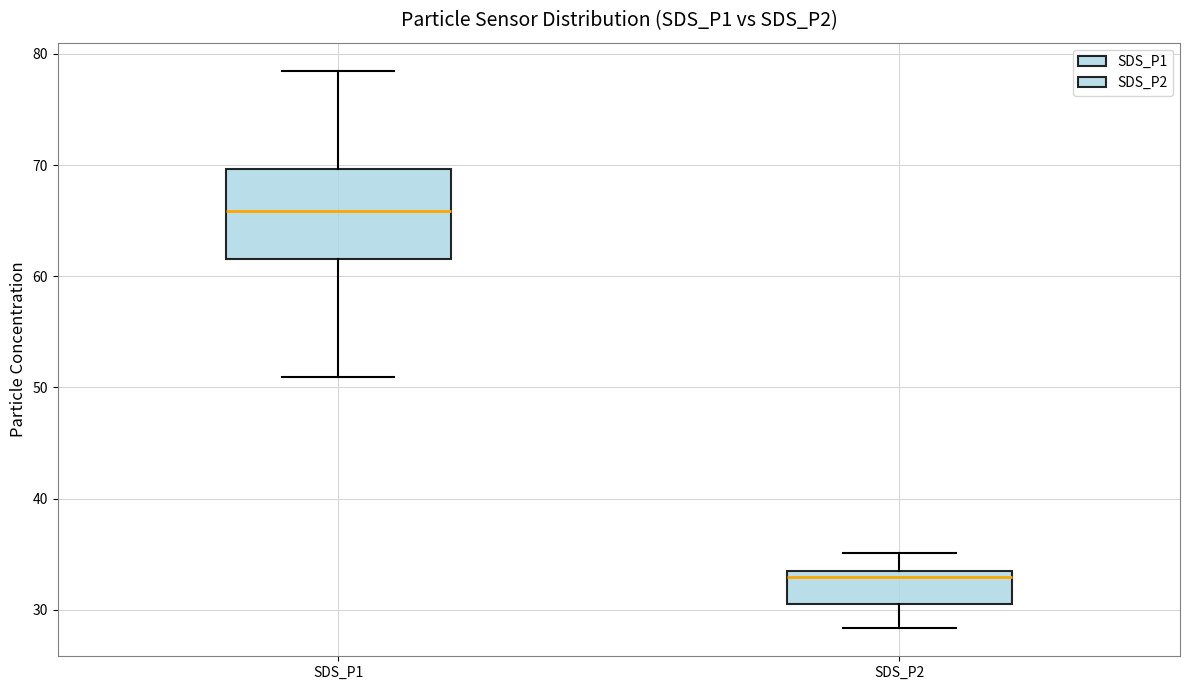

Reading left to right, transcribe this box plot: for each box, give where its median line is, the range the box spans, and where its two whiskers end, as read against the y-axis. The values are not printed on the chart, so give them approximately, as read against the axis.

SDS_P1: median 66, box 62 to 70, whiskers 51 to 79
SDS_P2: median 33, box 31 to 34, whiskers 28 to 35